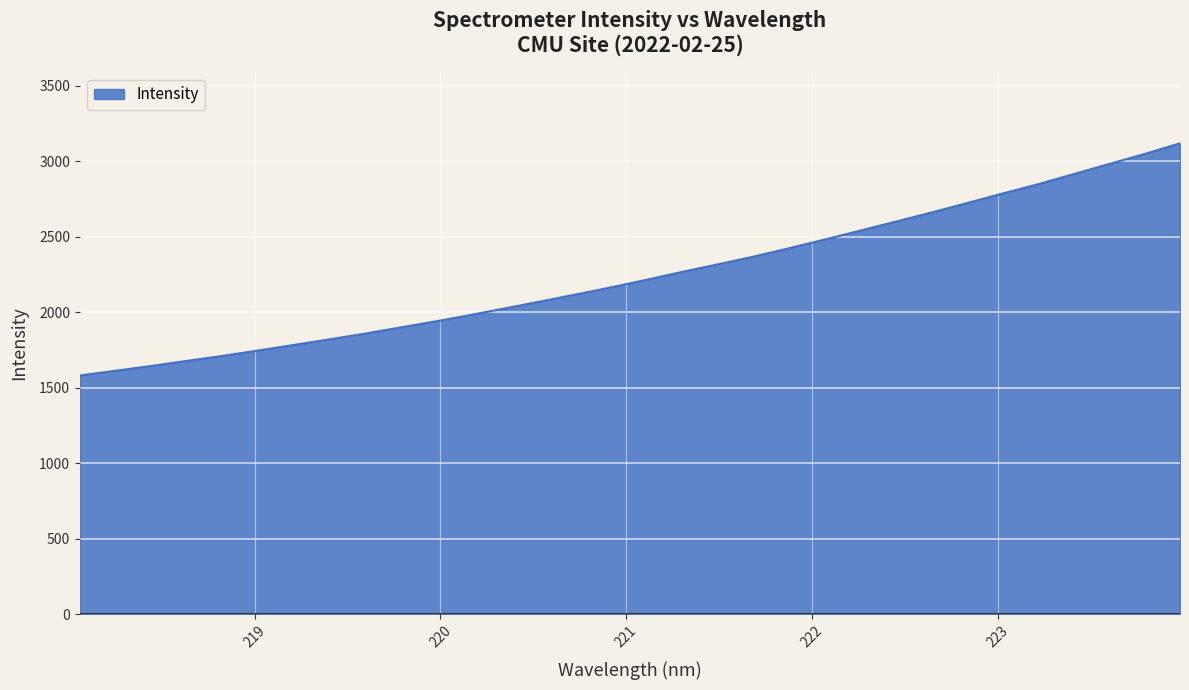

What is the minimum value shown in the chart?

1580.7